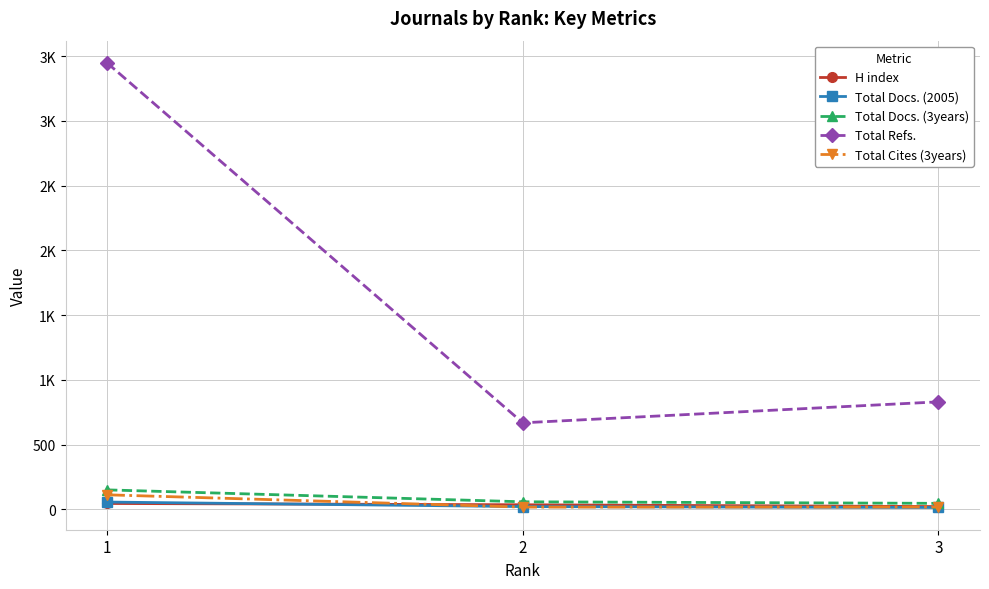

Is this an area chart (filled region under the line)?

No